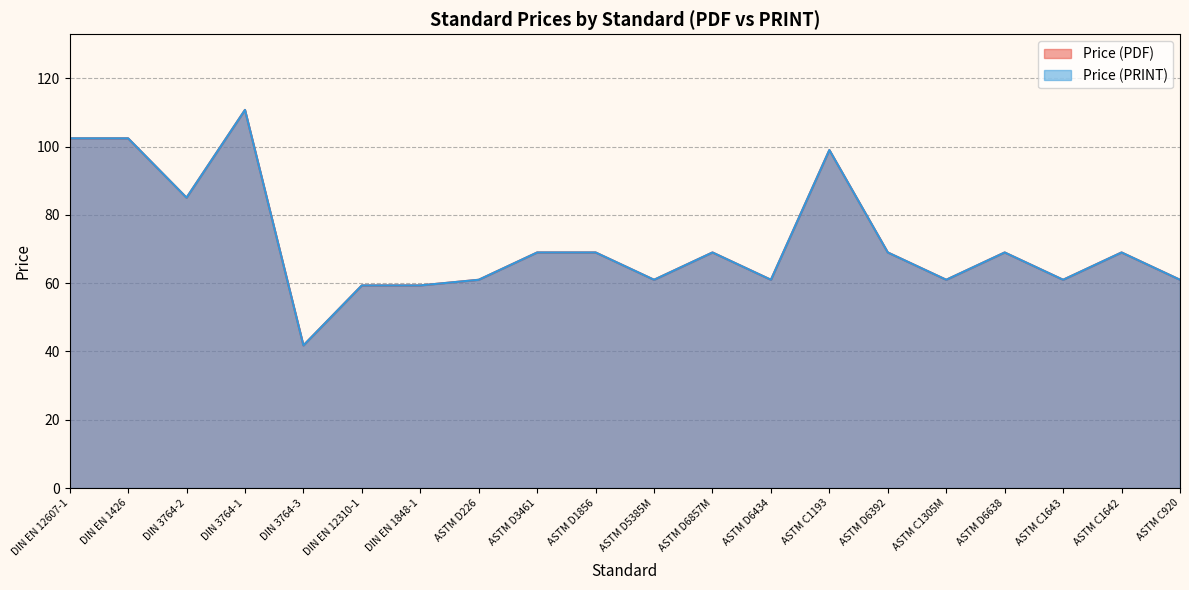

List the series in order of their peak value, lowest first.

Price (PDF), Price (PRINT)